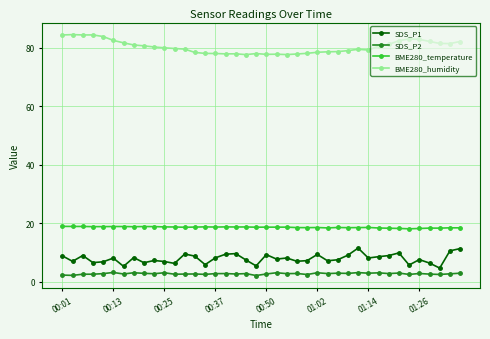

What is the lowest value of the BME280_temperature series?

18.1